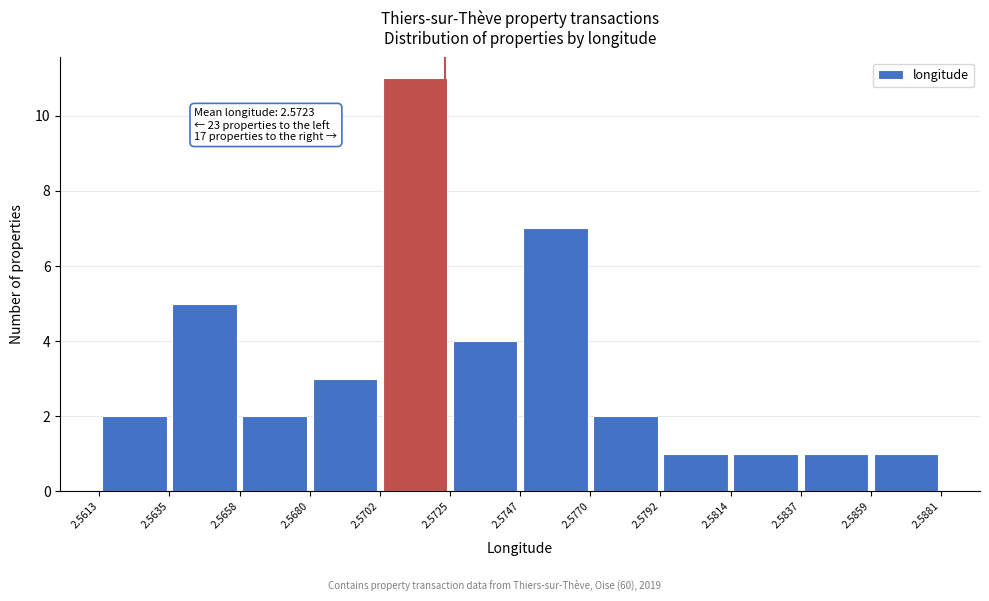

Over which range of the x-axis is the bar tallest?

2.5702 to 2.5725